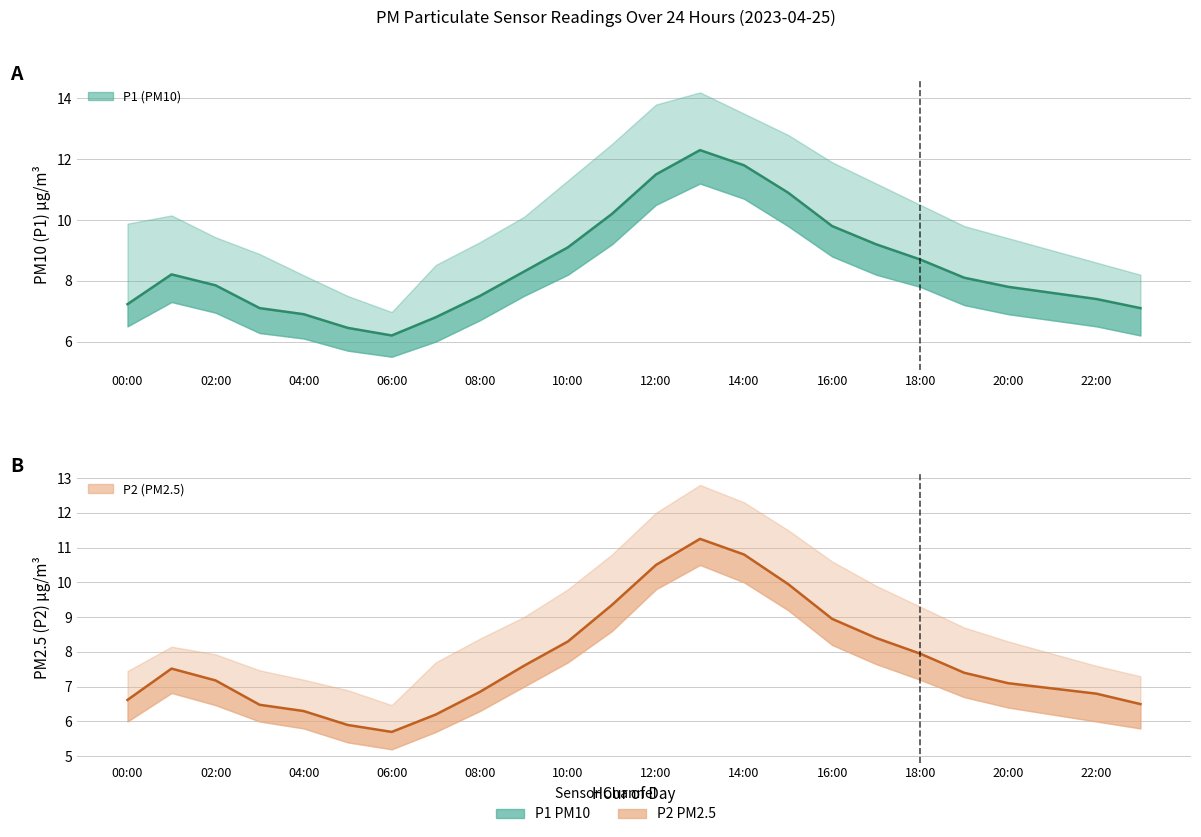

What is the difference between the second highest and minimum values in the P2 (PM2.5) series?

5.1